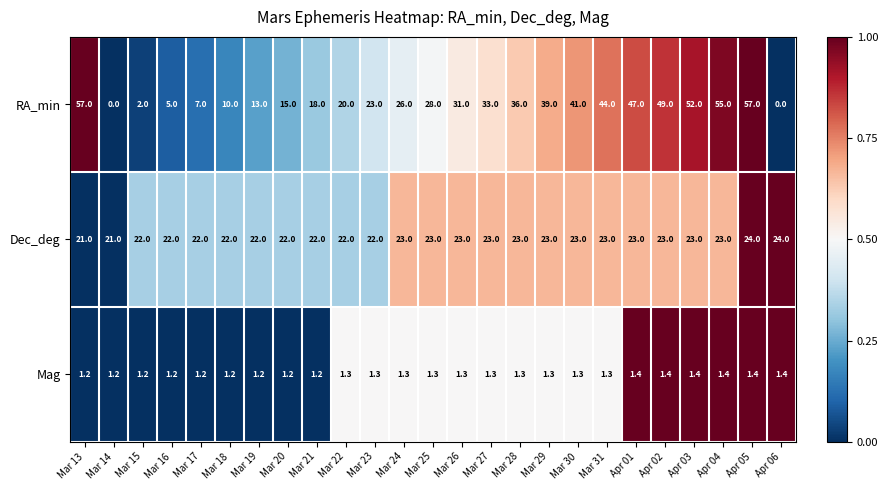

What is the sum of the RA_min values at Mar 24 and Mar 14?

26.0